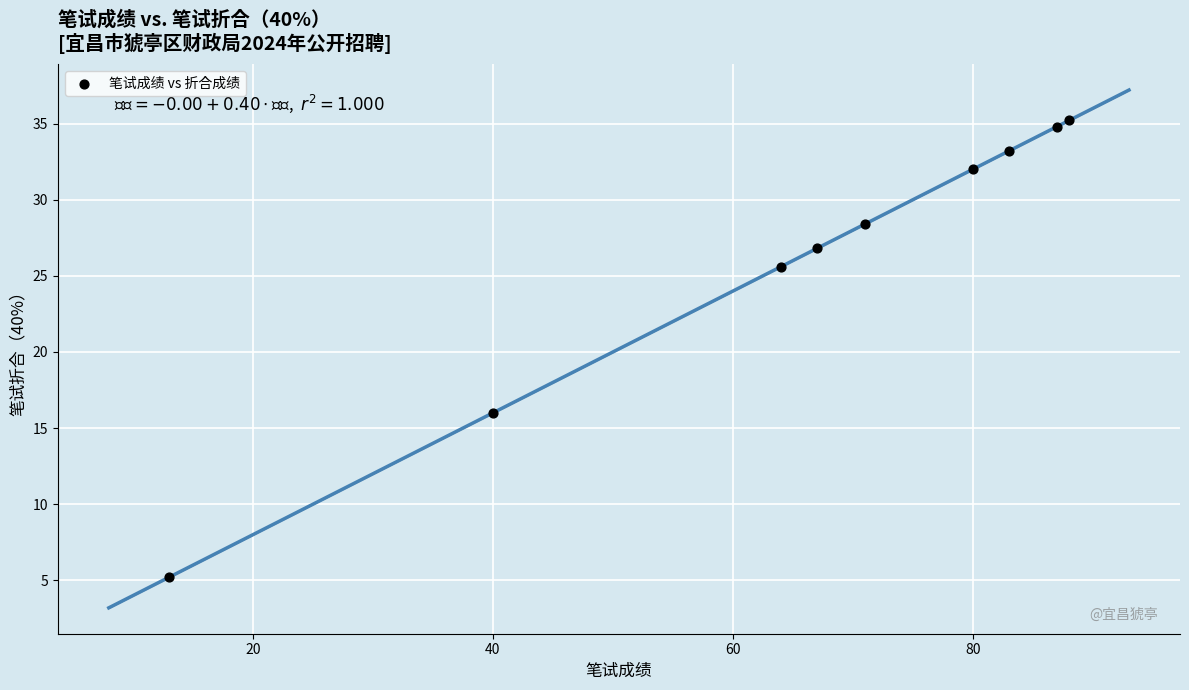

What is the range of X values (max minus min)?

75.0